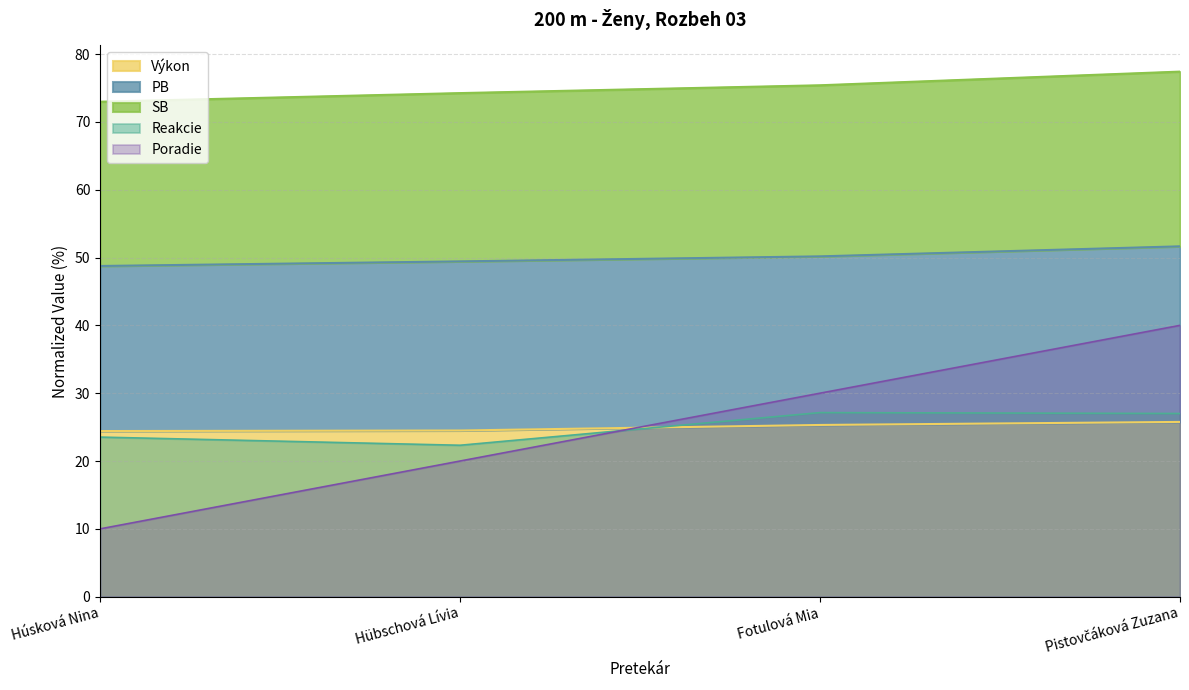

After their last crossing, which series has the higher values: Reakcie or Poradie?

Poradie